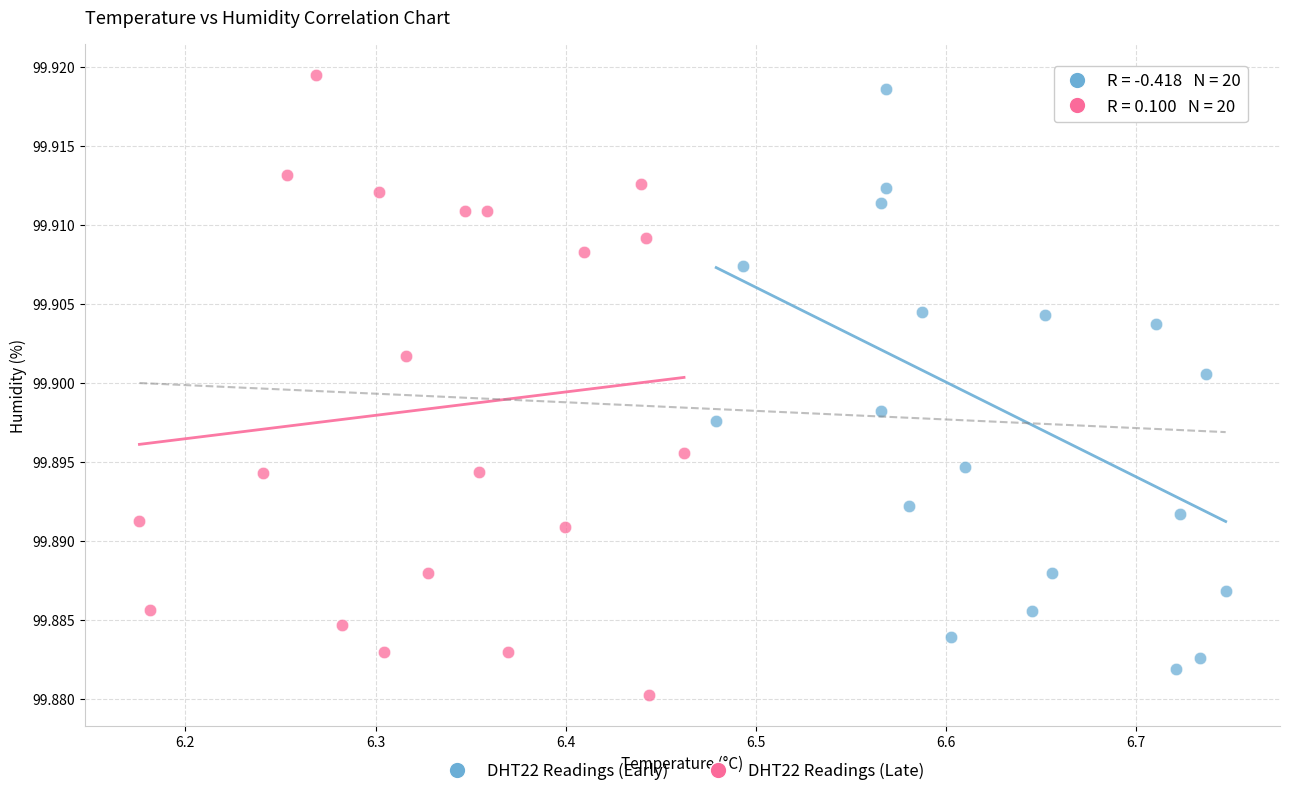

Which series reaches the maximum Y coordinate?

DHT22 Readings (Late)